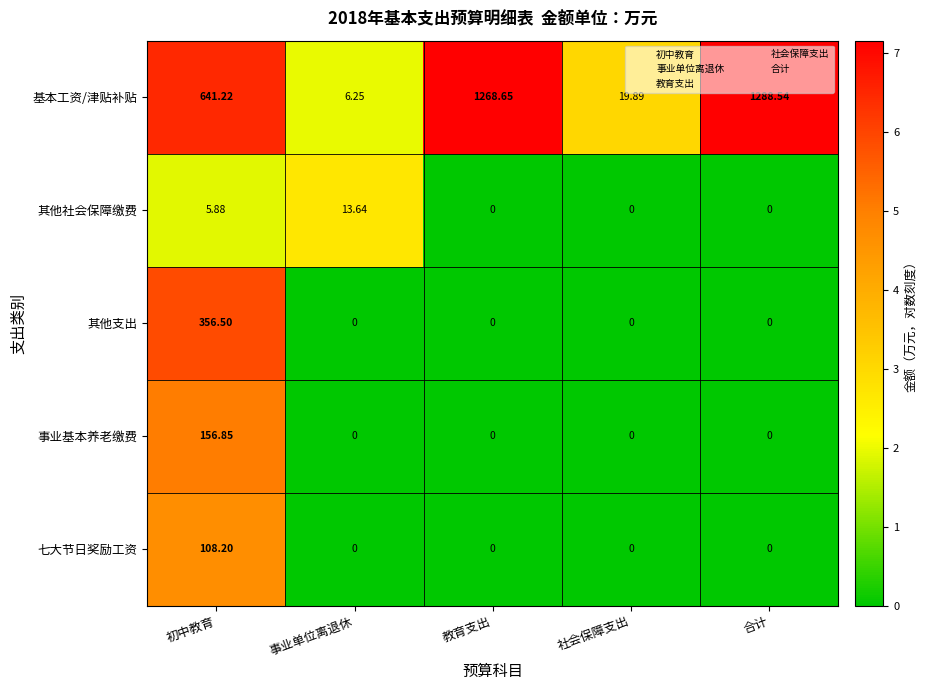

Where is 其他社会保障缴费 nearest to the value 6?

初中教育